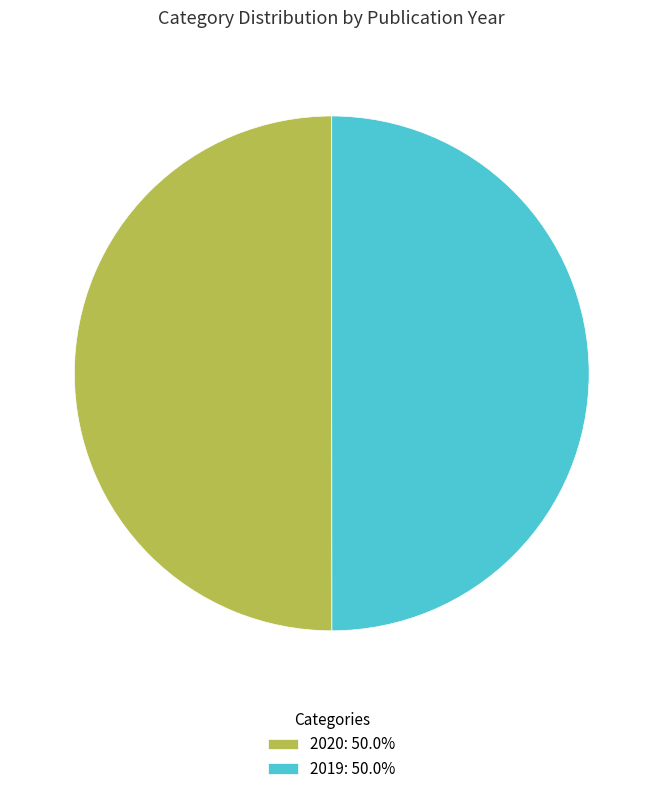

Count the number of slices in the pie.

2